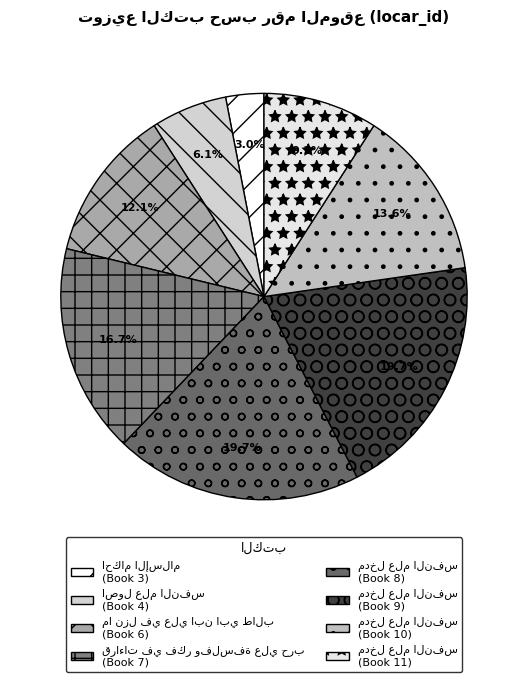

Count the number of slices in the pie.

8